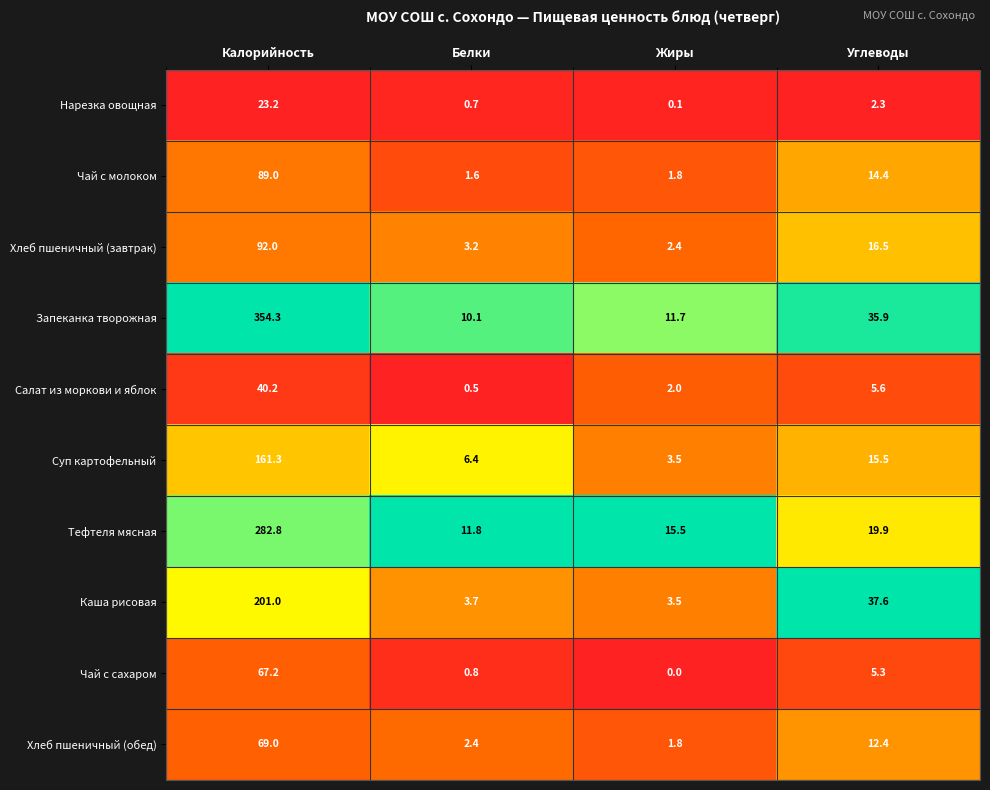

The Чай с молоком series shows 2.8 at Белки. True or false?

False